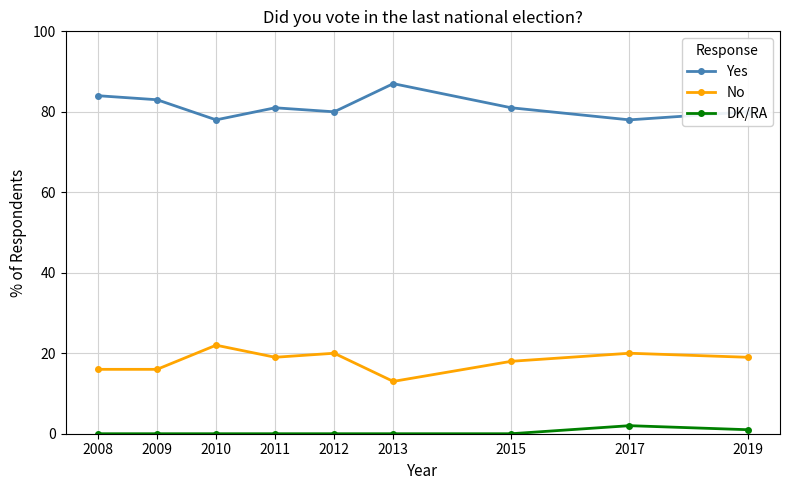

At which category does Yes reach its first local peak?

2011